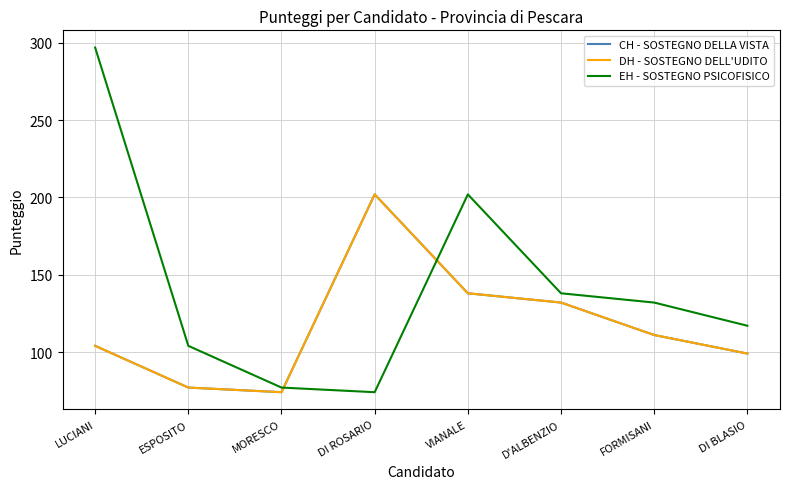

How many lines are shown in the chart?

3